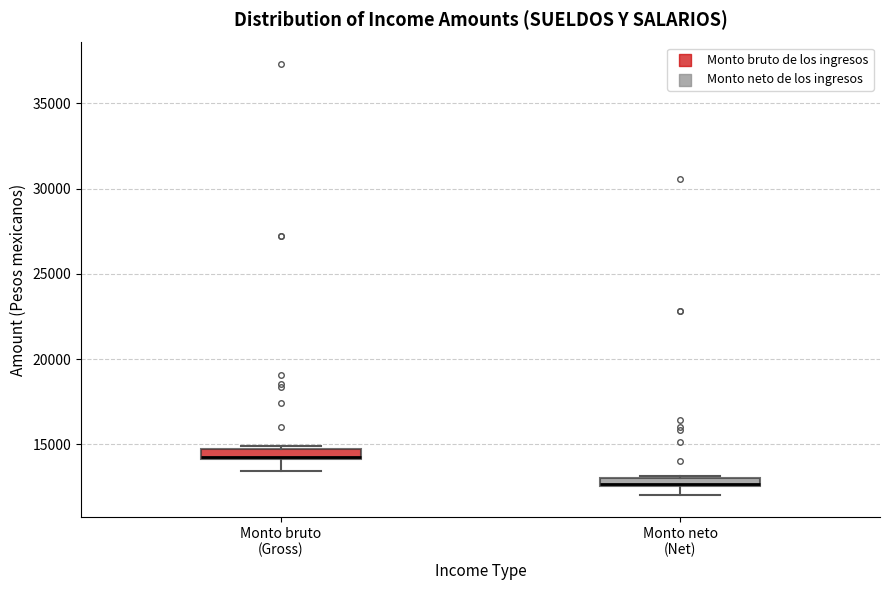

Which box has the lowest median line?

Monto neto (Net)